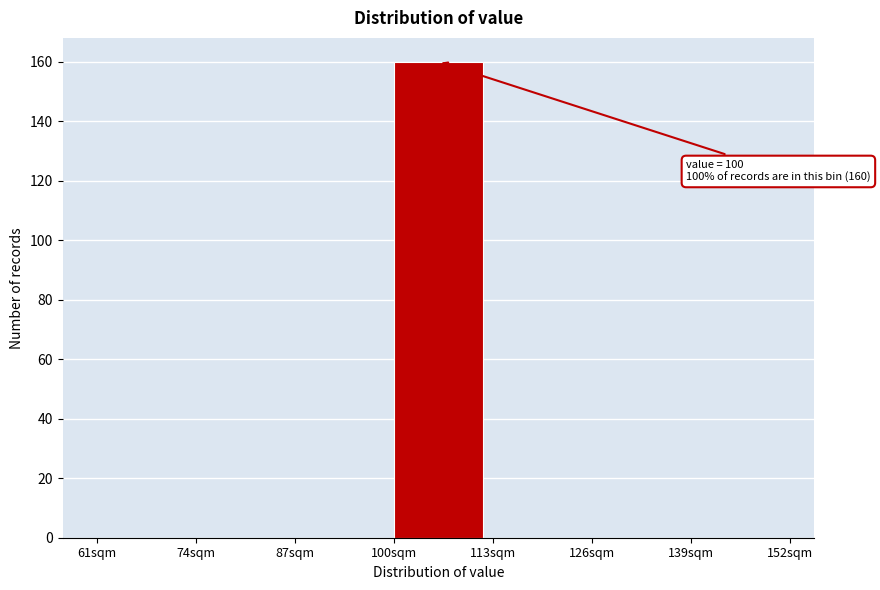

Which range on the x-axis has the tallest bar?

100 to 113